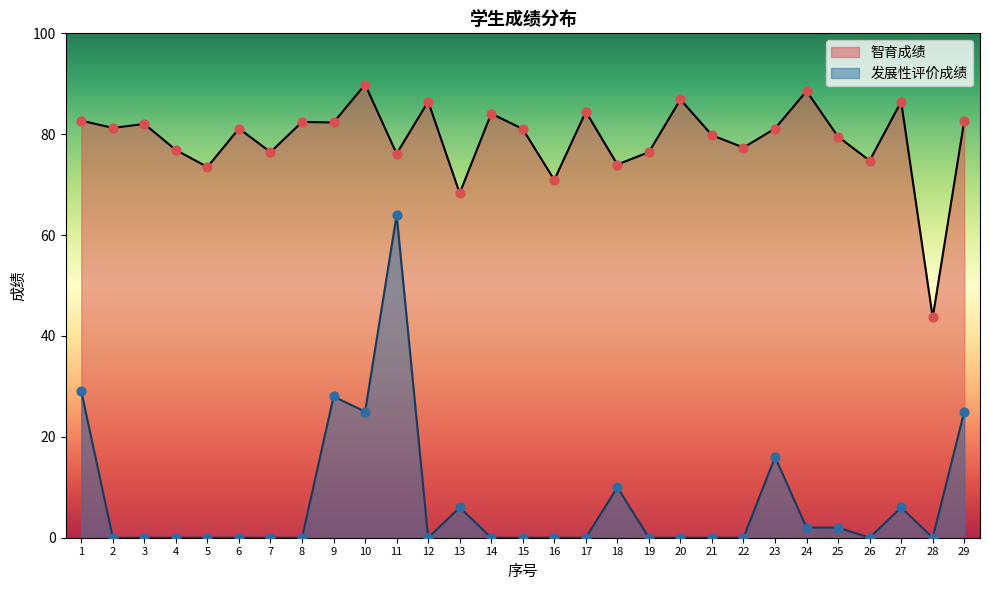

At which category is the sum across all series the highest?

11